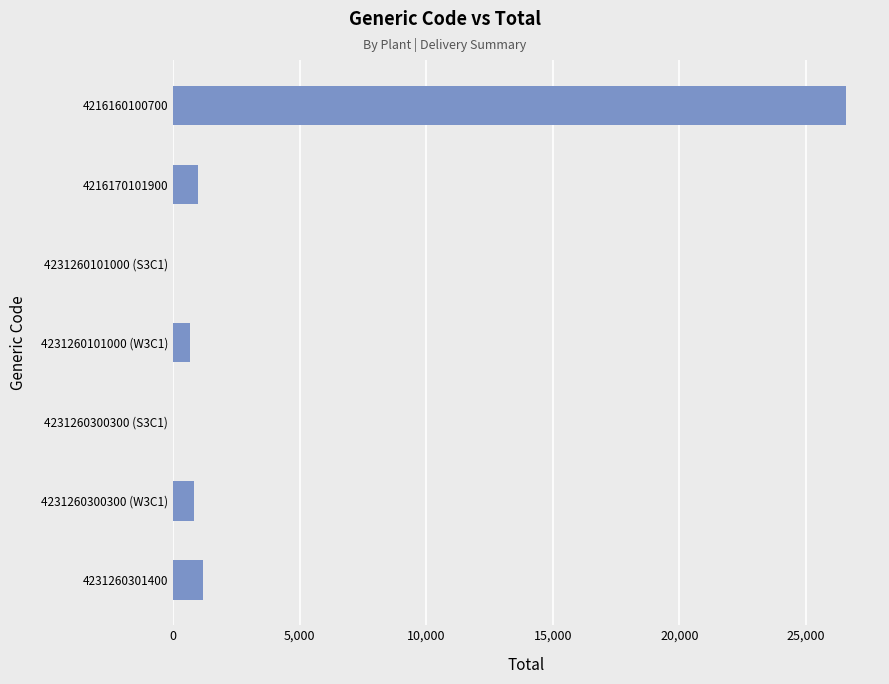

What is the sum of all values?

30271